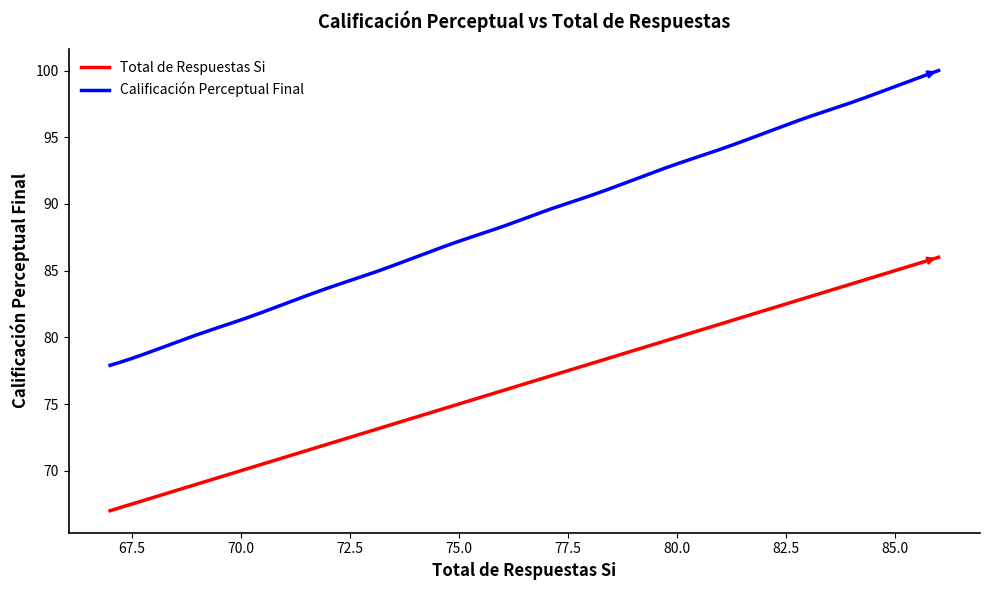

What are all the series names shown in the legend?

Total de Respuestas Si, Calificación Perceptual Final